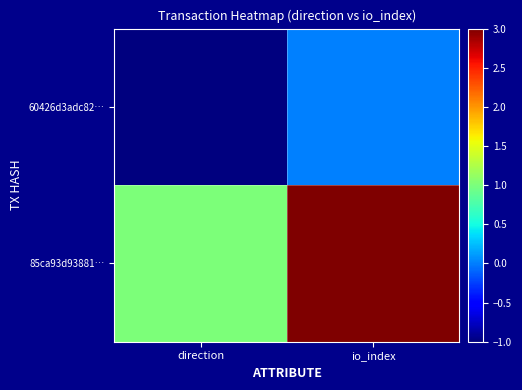

Which has a higher value, io_index or direction?

io_index